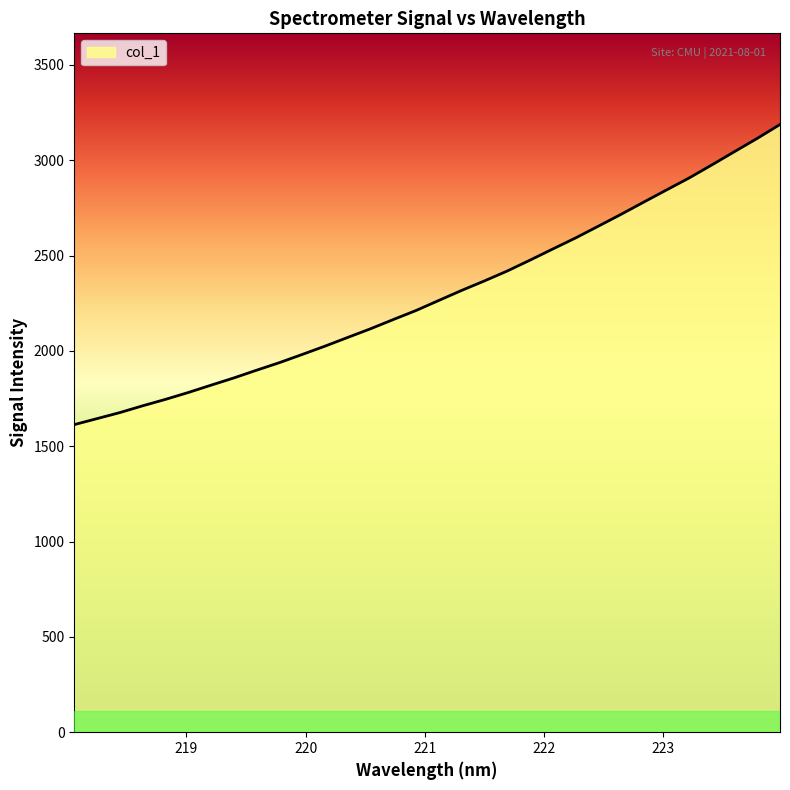

What is the smallest value displayed?

1613.4